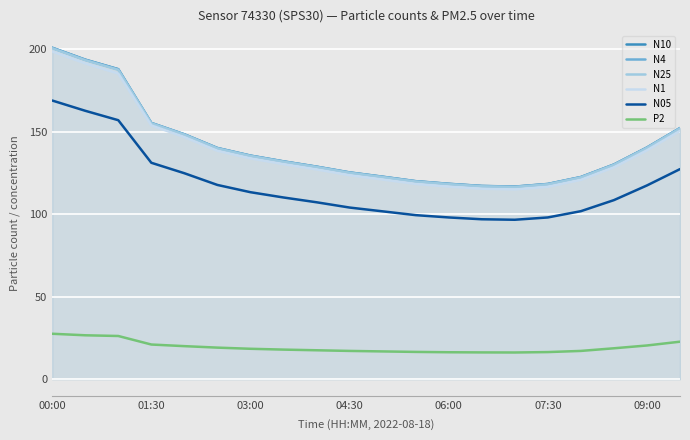

What are all the series names shown in the legend?

N10, N4, N25, N1, N05, P2